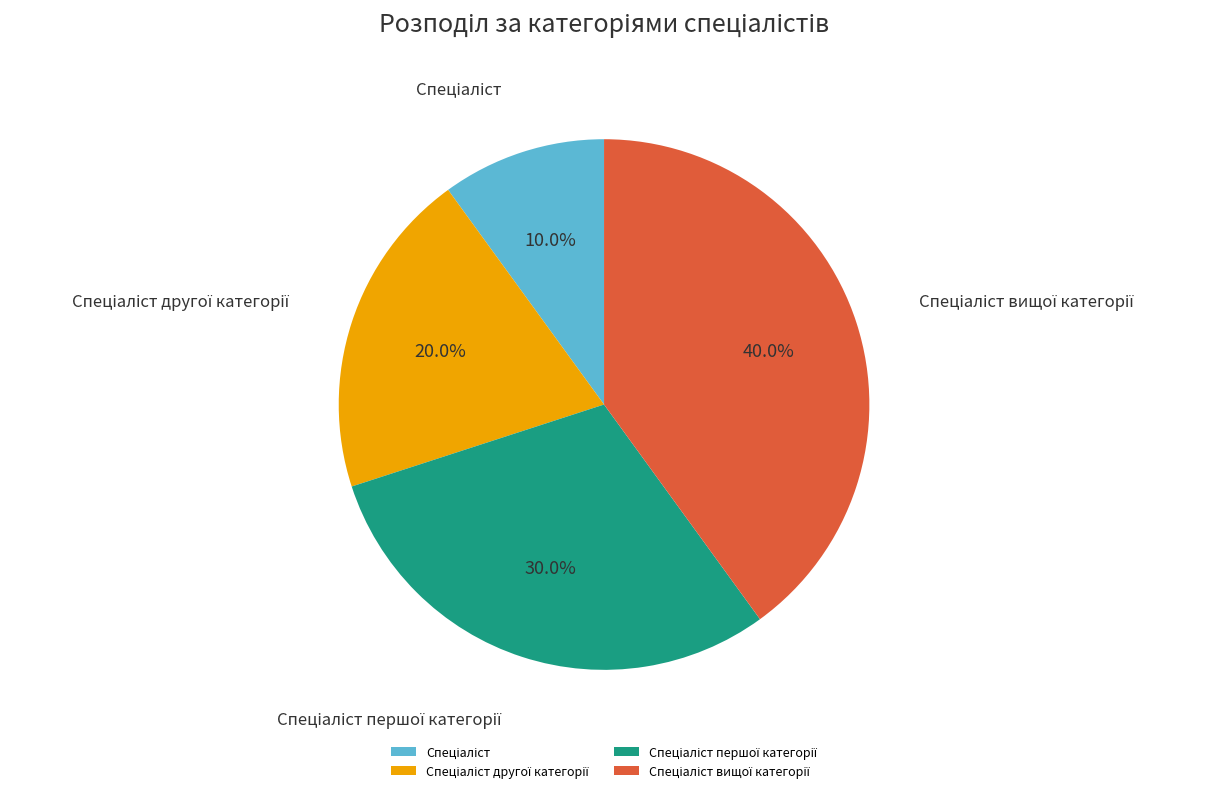

Is there a majority slice in this chart?

No